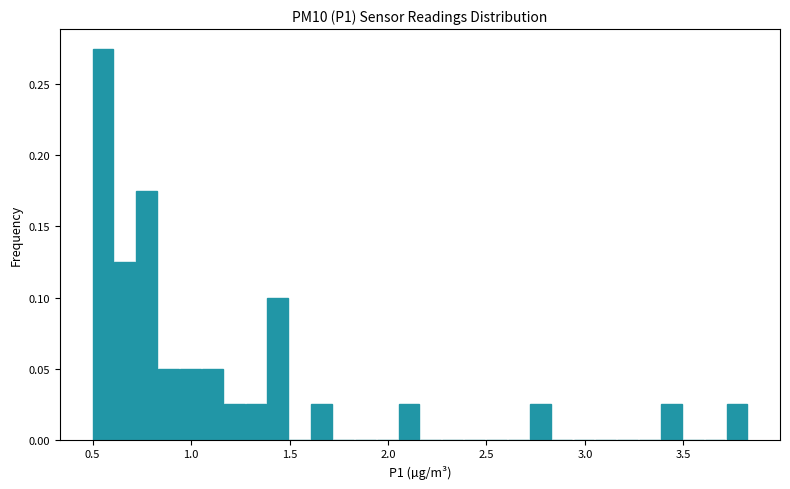

Read against the x-axis, roughly where is the centre of the tallest bar?

0.55